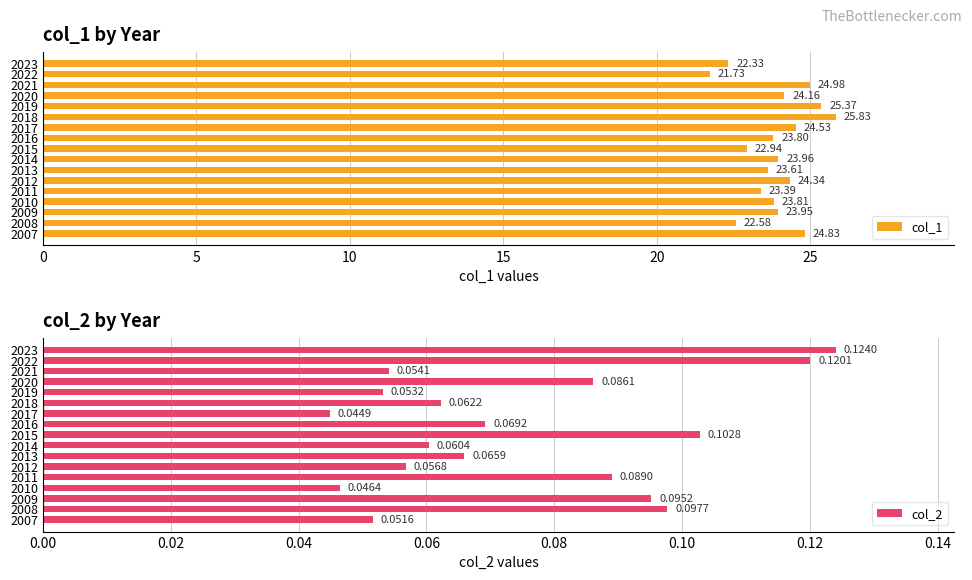

What is the average value of the col_1 series?

23.9